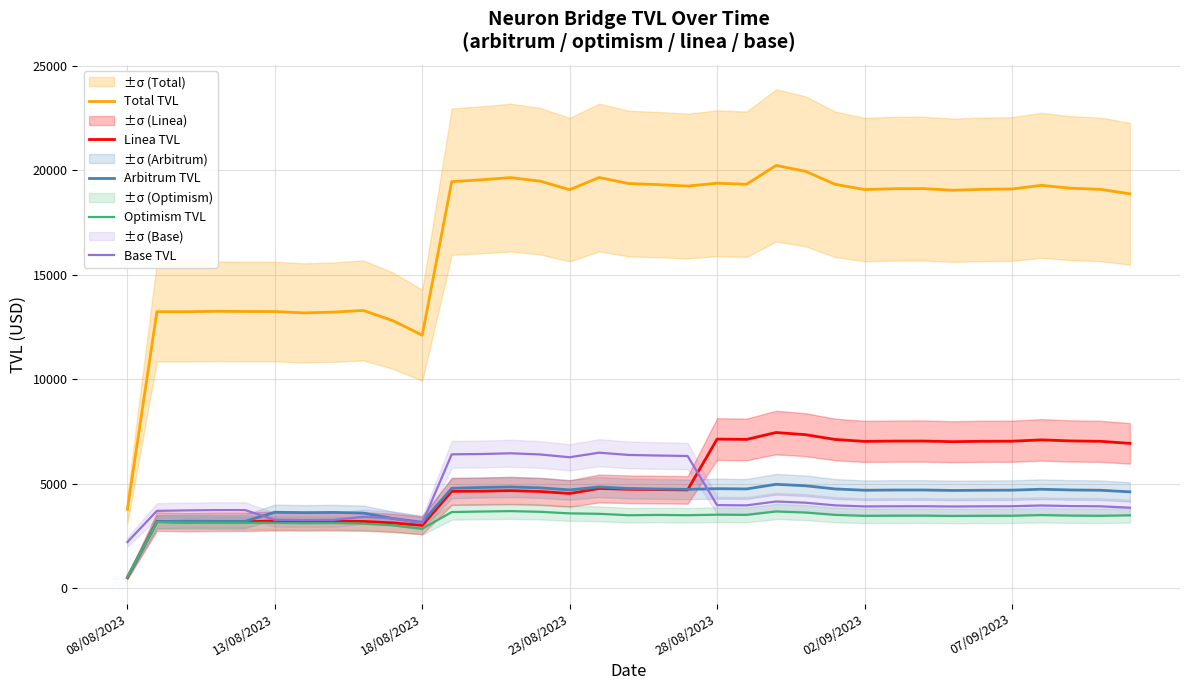

What is the smallest value displayed?

502.4